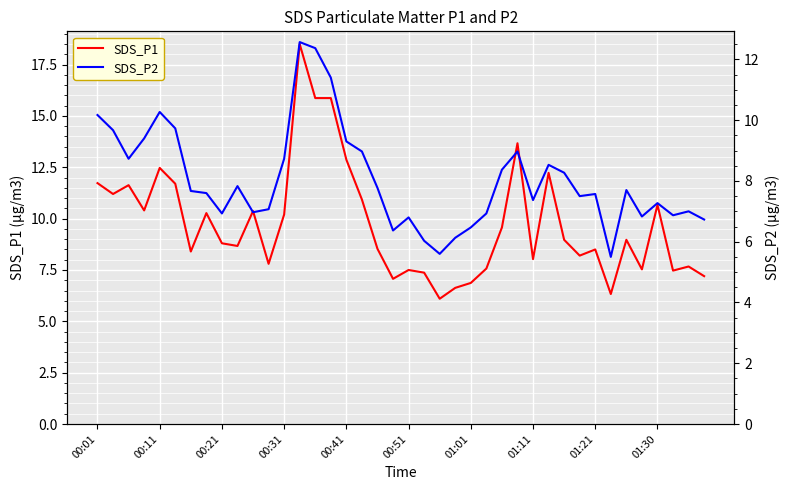

Is the value of SDS_P2 at 00:41 greater than the value of SDS_P1 at 00:31?

No